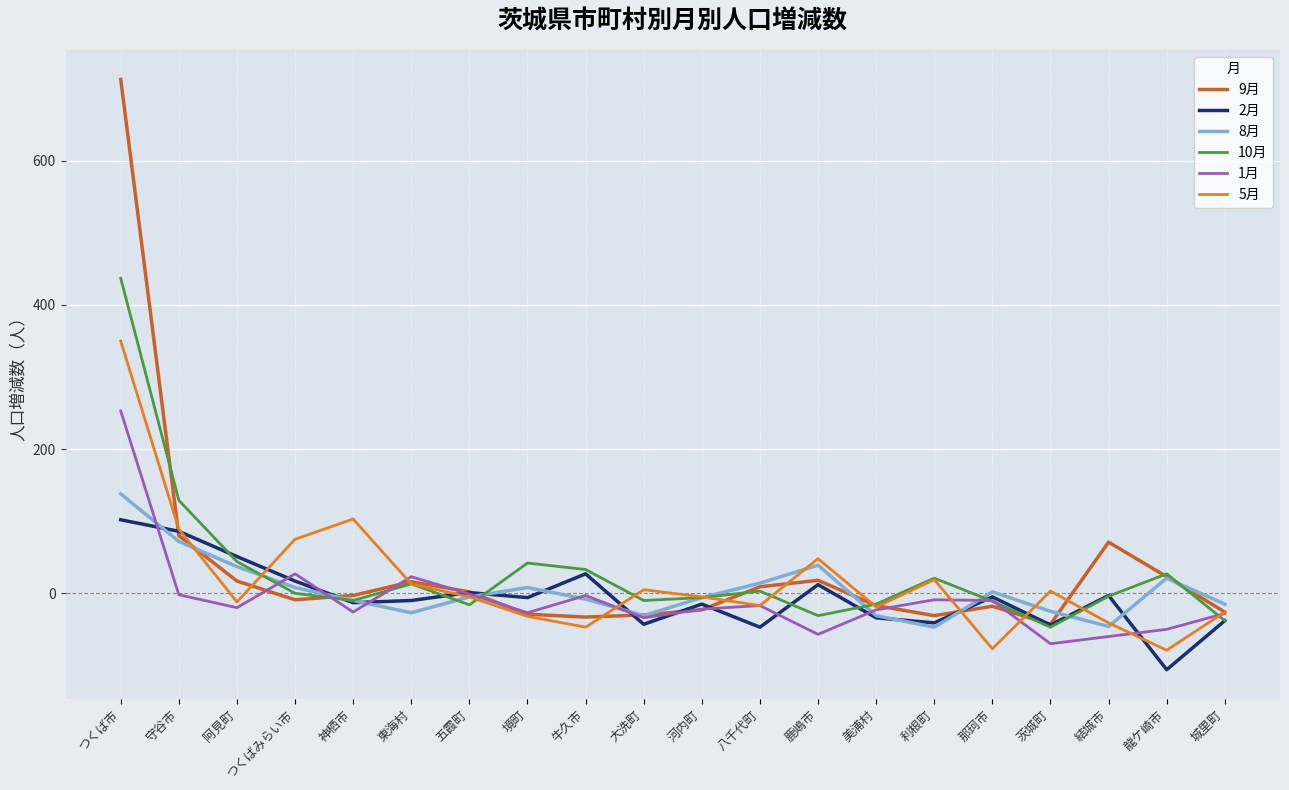

What is the difference between the 5月 values at 牛久市 and 城里町?

21